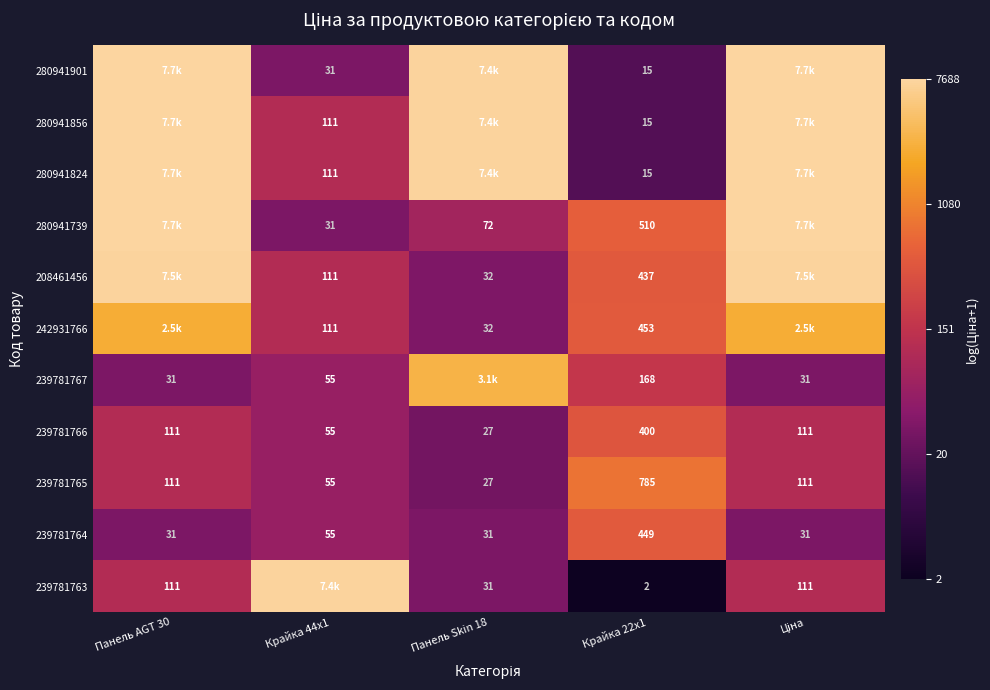

Is the value of 242931766 at Ціна greater than the value of 280941739 at Панель AGT 30?

No